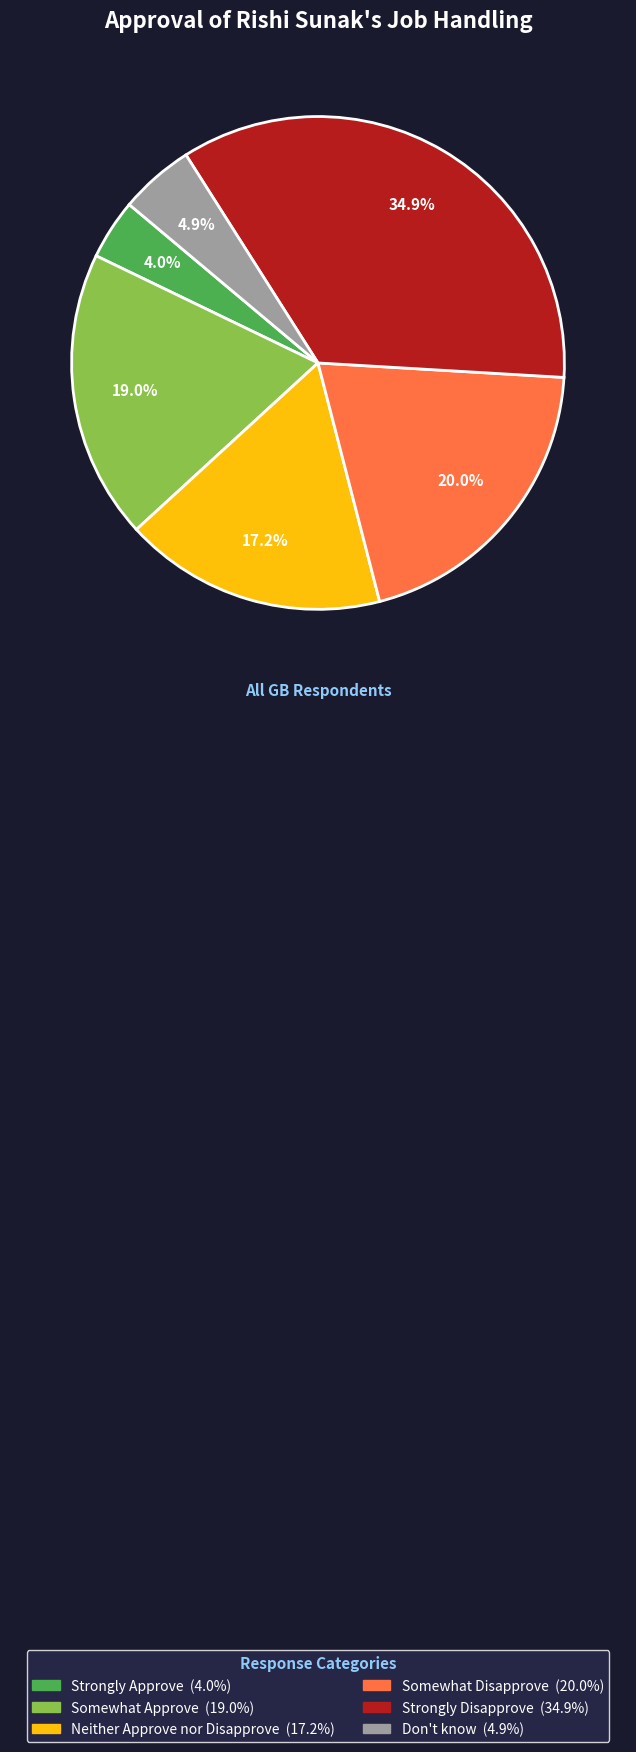

Which slice is the largest?

Strongly Disapprove